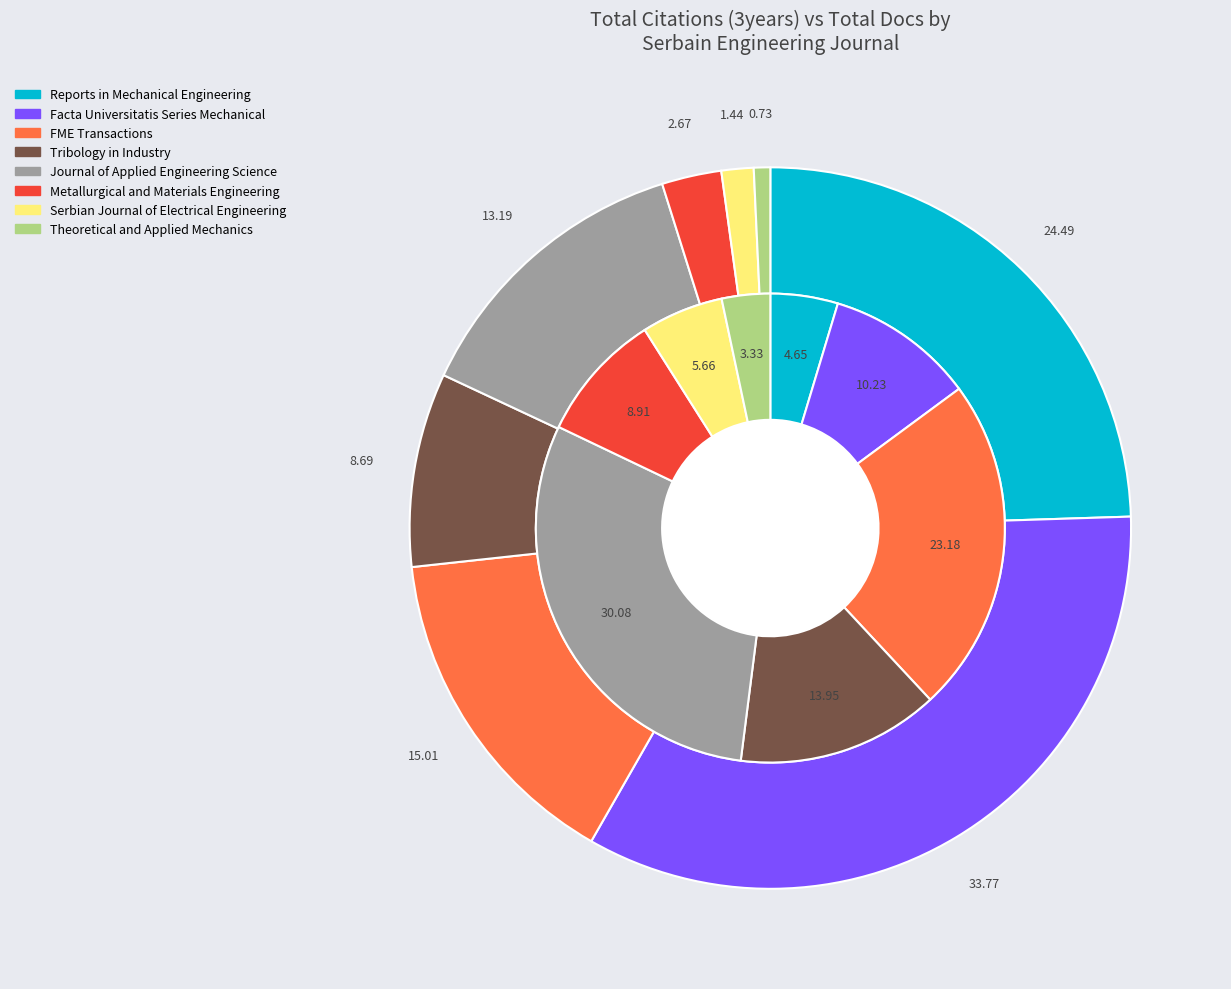

Do Tribology in Industry and Journal of Applied Engineering Science together represent more than half of the pie?

No